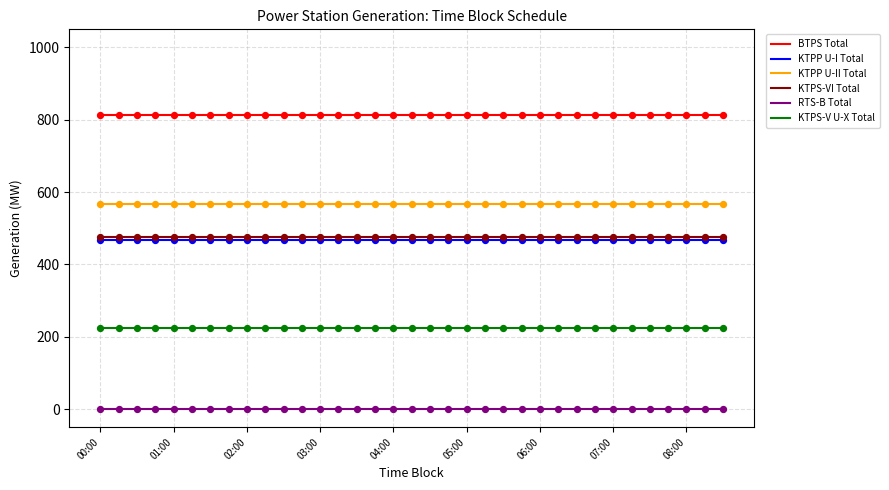

True or false: KTPP U-II Total and RTS-B Total intersect in this chart.

False